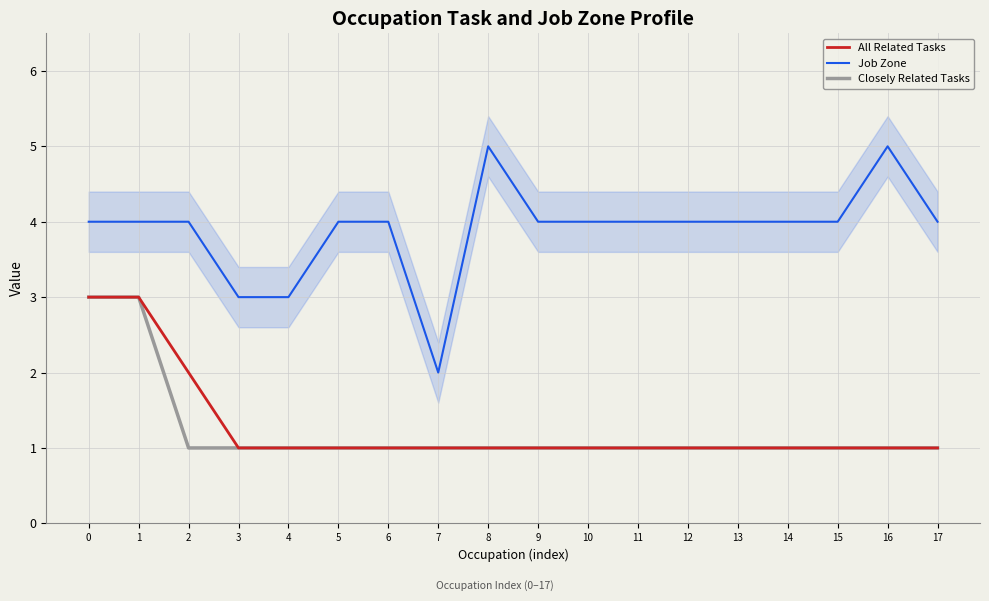

At how many categories does at least one series exceed 2?

17